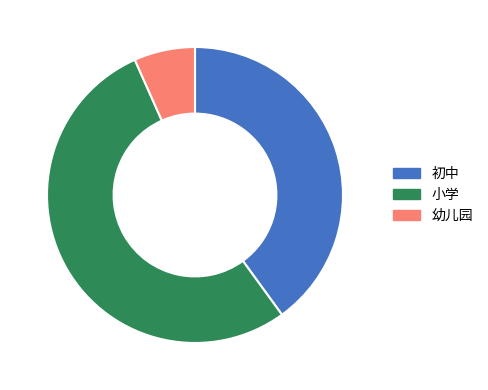

True or false: 初中 accounts for 26% of the total.

False